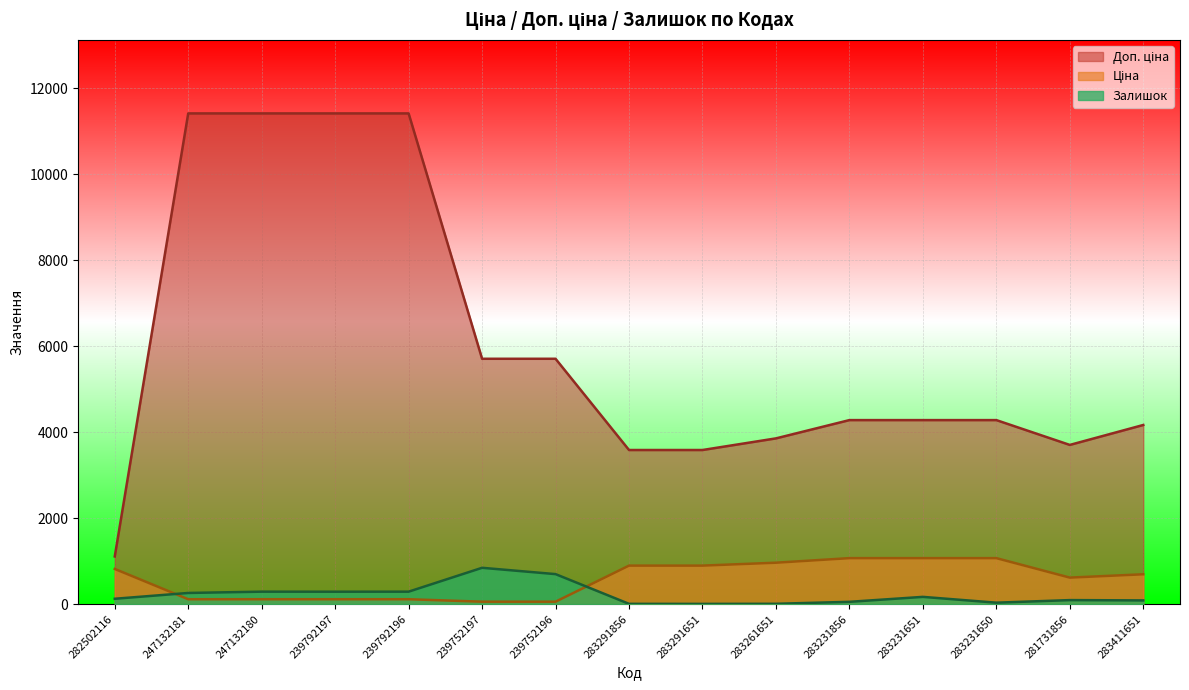

Is it true that Залишок equals 6.0 at 283291651?

True